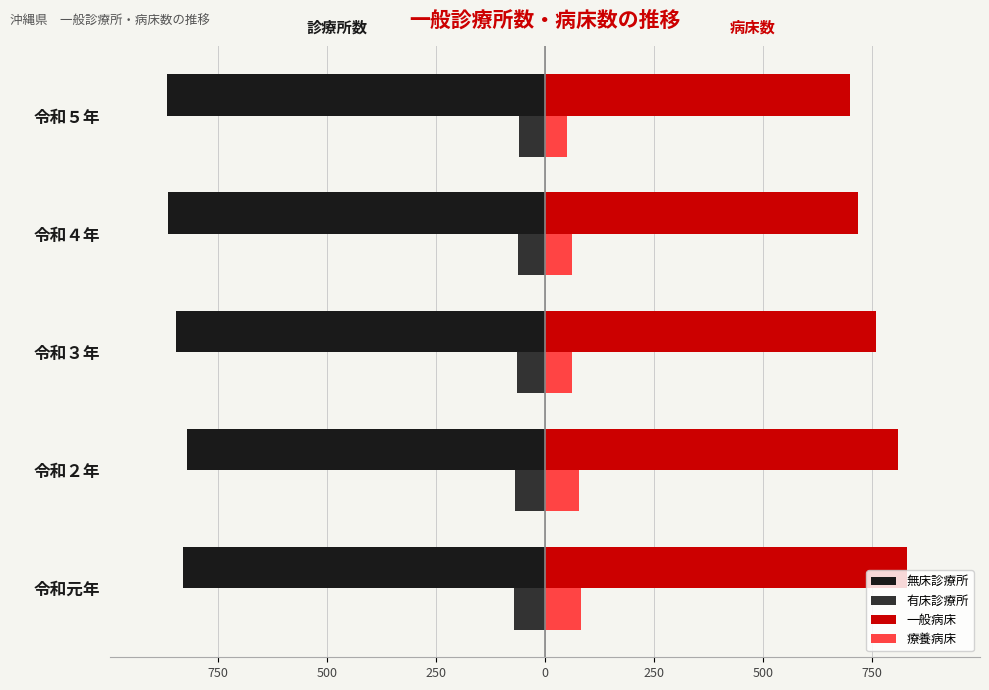

Which series has the largest range (max minus min)?

一般病床